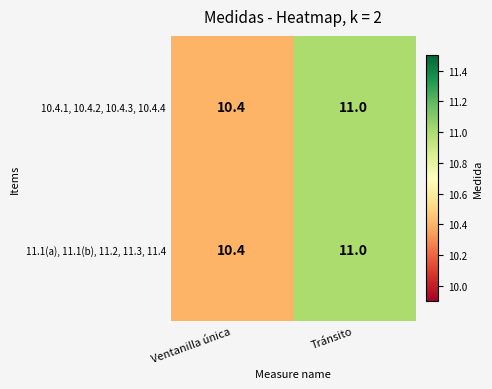

What value does the 11.1(a), 11.1(b), 11.2, 11.3, 11.4 series have at Ventanilla única?

10.4